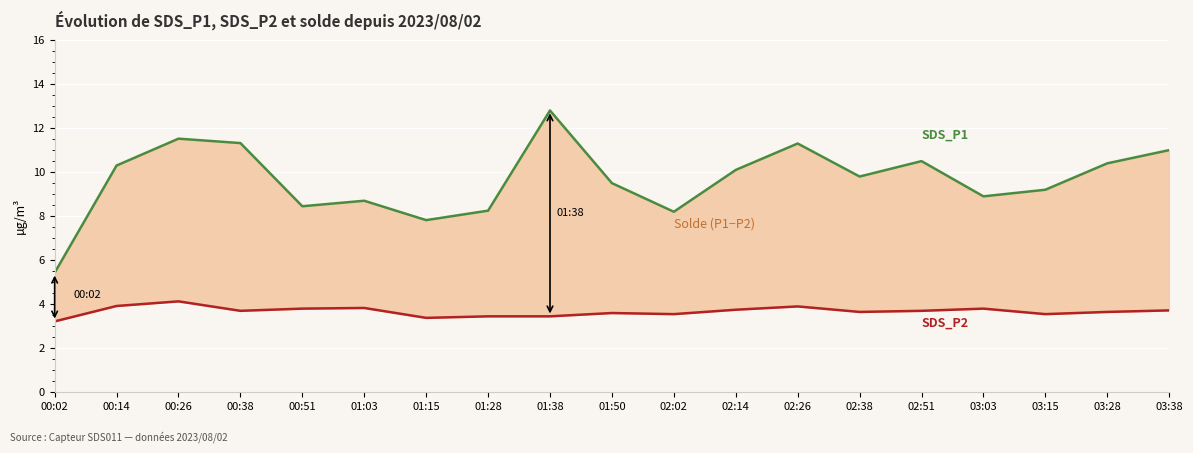

What is the approximate value of SDS_P1 at 00:38?

11.3